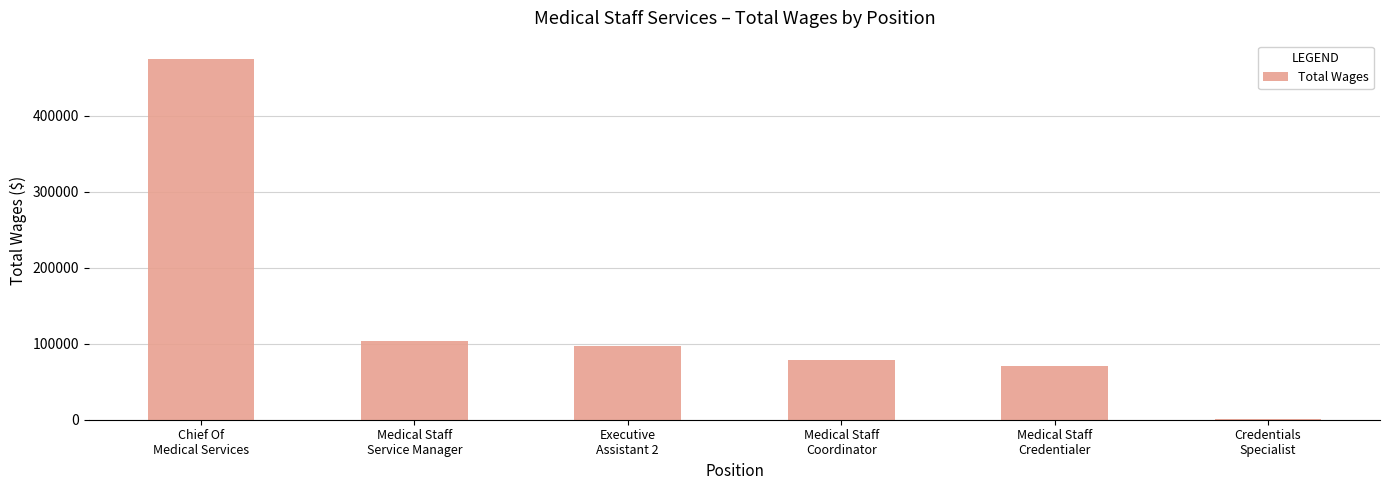

True or false: the data shows 70299 at Medical Staff
Credentialer.

True